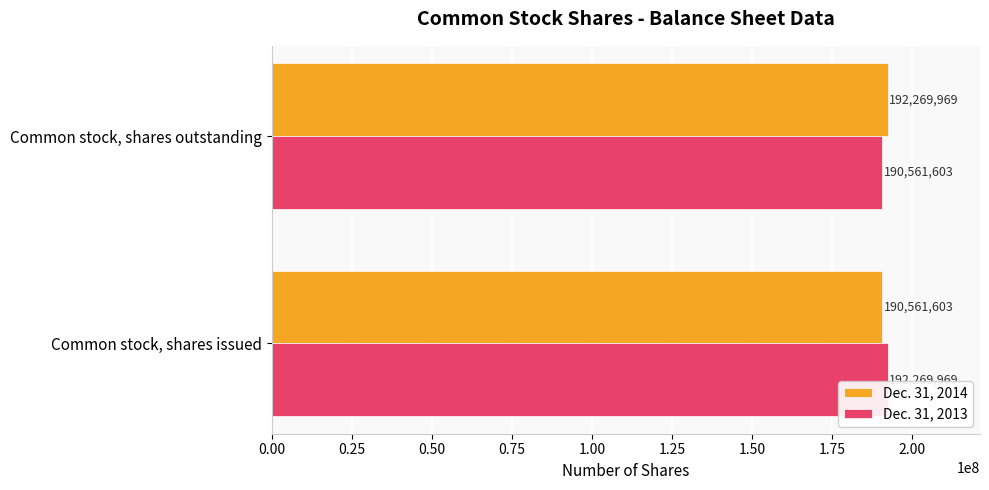

Rank the categories by Dec. 31, 2014 value from highest to lowest.

Common stock, shares outstanding, Common stock, shares issued